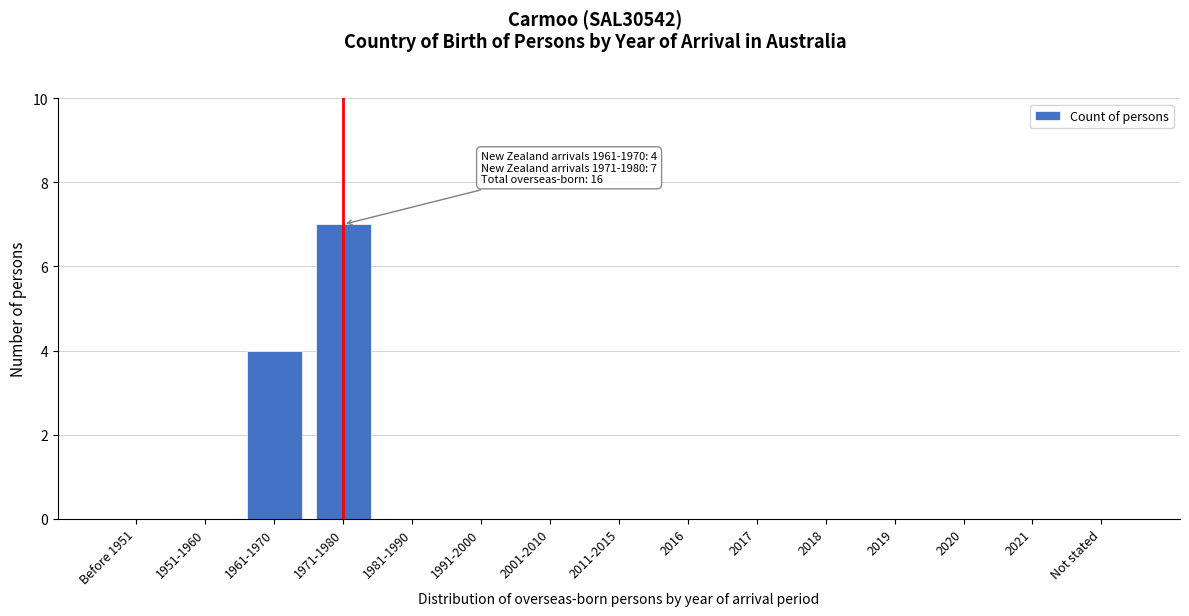

Reading right to left, list all the values displayed in this chart.

Not stated=0	2021=0	2020=0	2019=0	2018=0	2017=0	2016=0	2011-2015=0	2001-2010=0	1991-2000=0	1981-1990=0	1971-1980=7	1961-1970=4	1951-1960=0	Before 1951=0